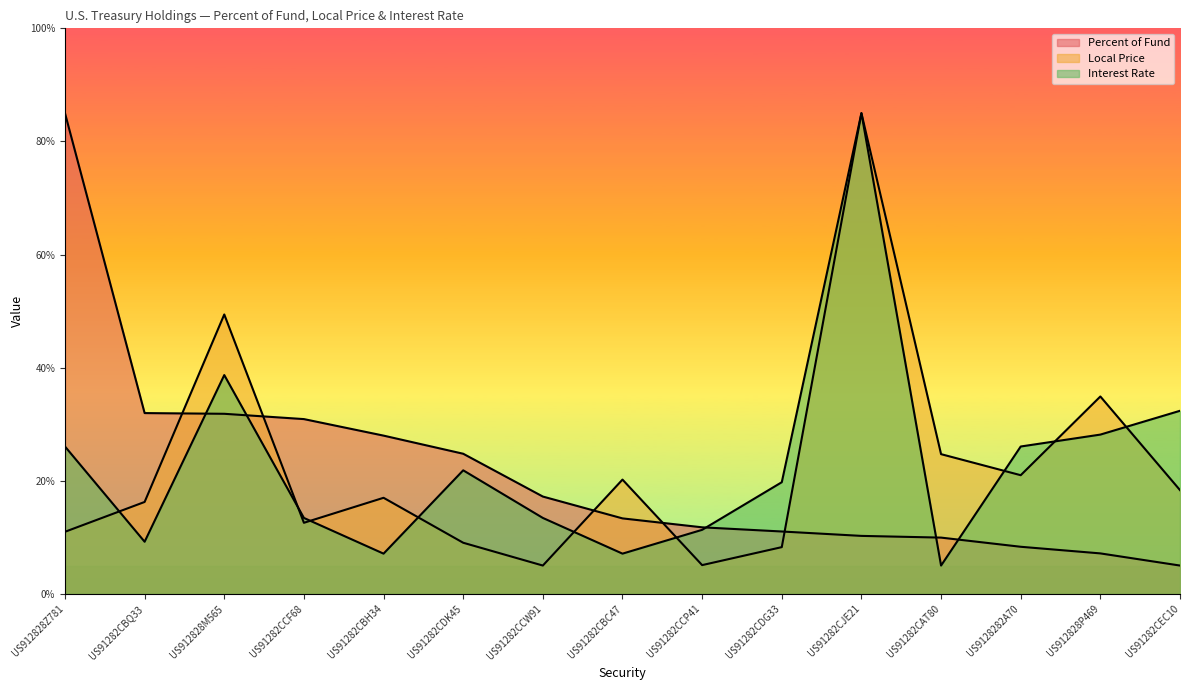

True or false: Interest Rate has a value of 2.3 at US91282CBQ33.

False